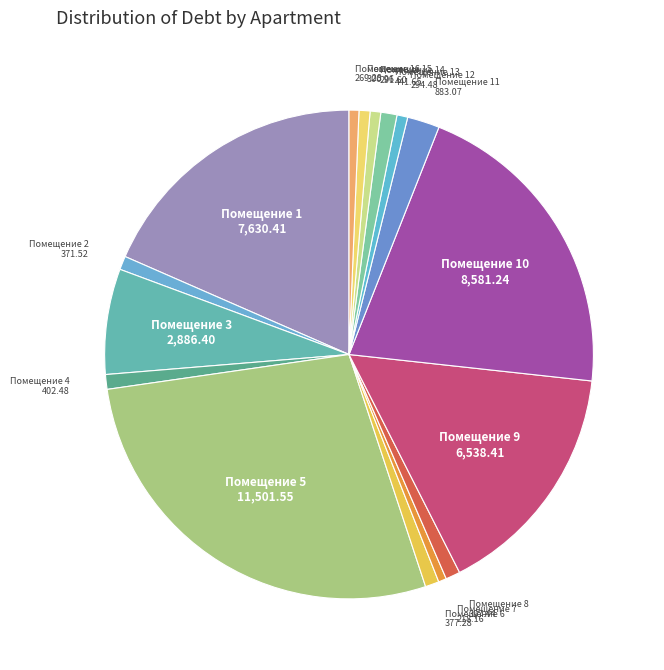

Rank the categories by value from lowest to highest.

7, 16, 14, 12, 15, 2, 6, 8, 4, 13, 11, 3, 9, 1, 10, 5